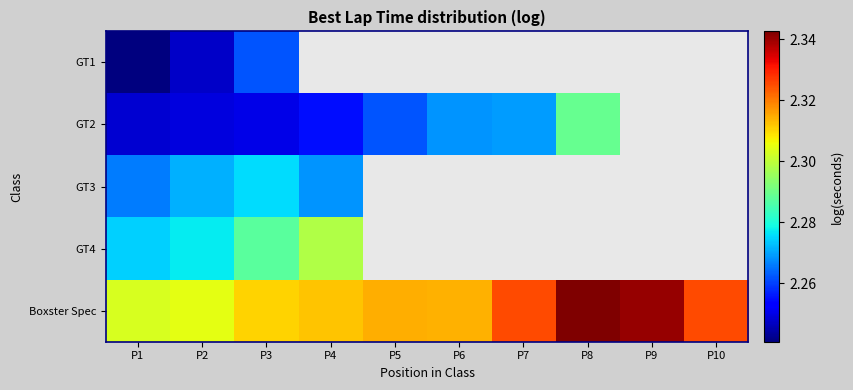

How many Boxster Spec values are between 2 and 3?

10